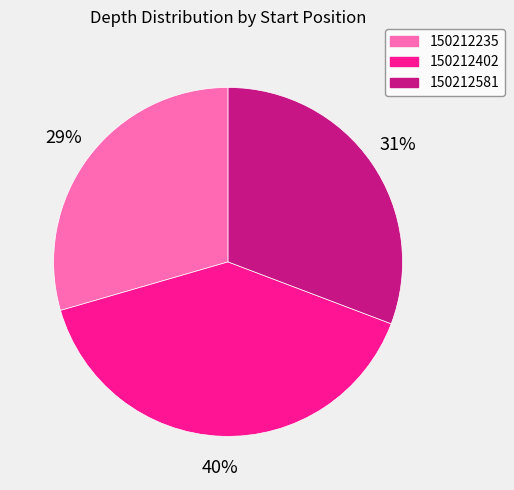

Which category has the smallest portion of the pie?

150212235